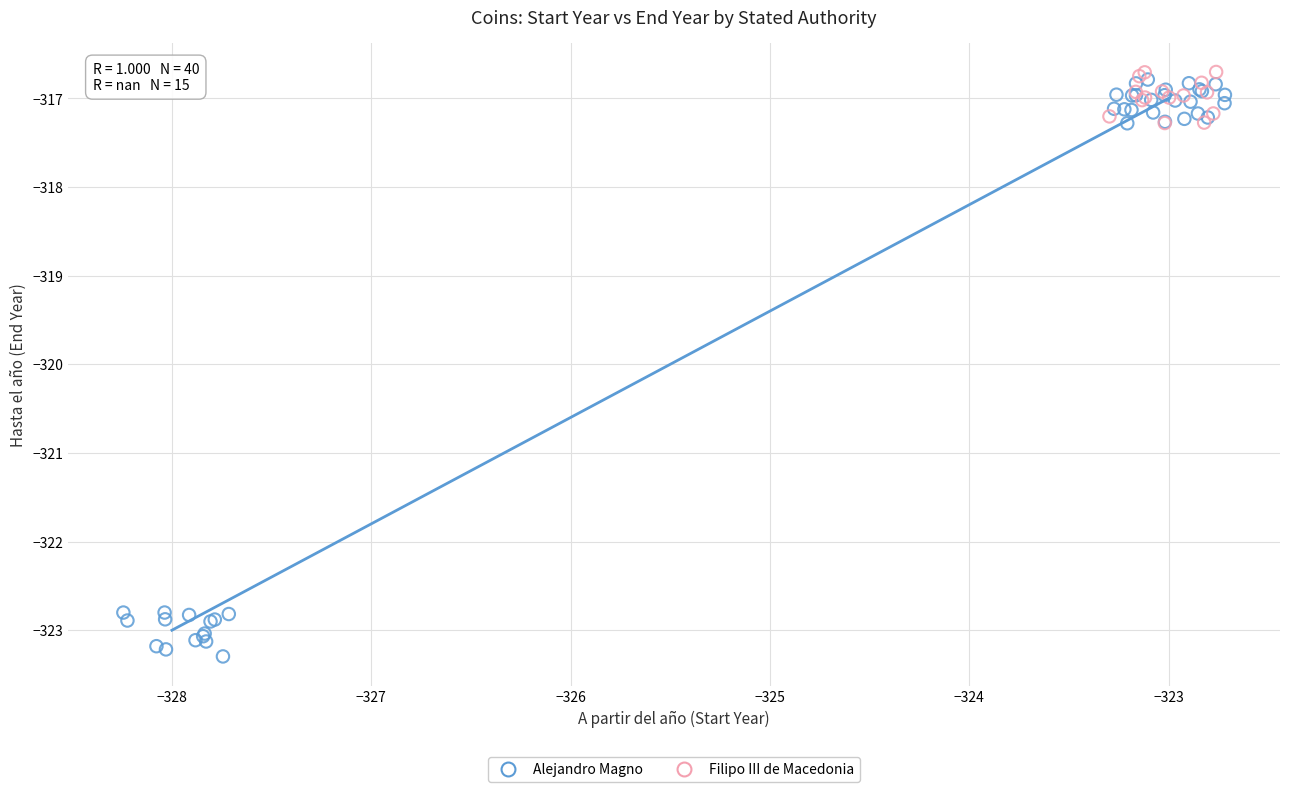

Which series reaches the minimum Y coordinate?

Alejandro Magno